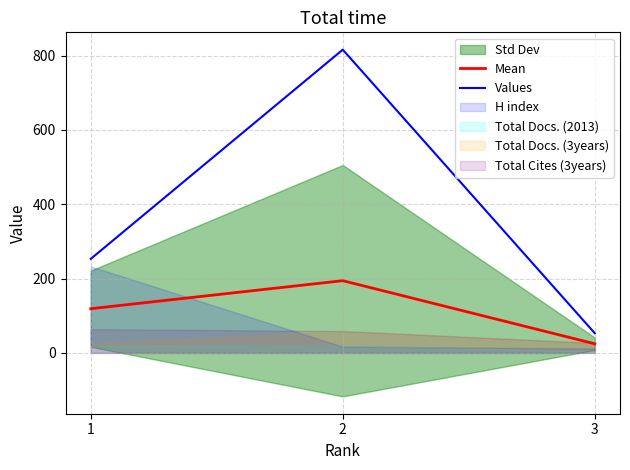

Reading left to right, extract all data points from this chart.

Mean: 1=119.0	2=194.4	3=24.6
Values: 1=253.0	2=816.0	3=53.0